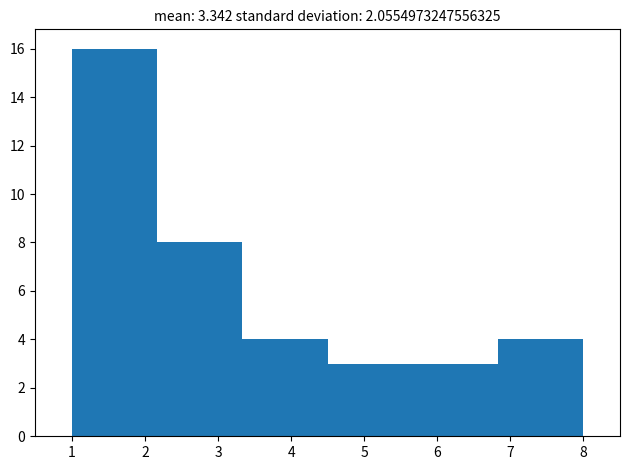

Reading left to right, list every bar in this chart as the range it spans on the x-axis followed by its height. Neither the bar edges nor the heights are printed on the chart, so give them approximately, as read against the axes.

1.0 to 2.2: 16
2.2 to 3.3: 8
3.3 to 4.5: 4
4.5 to 5.7: 3
5.7 to 6.8: 3
6.8 to 8.0: 4